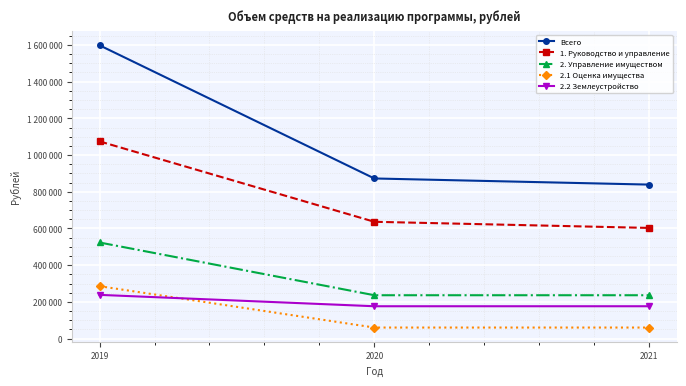

What are all the series names shown in the legend?

Всего, 1. Руководство и управление, 2. Управление имуществом, 2.1 Оценка имущества, 2.2 Землеустройство